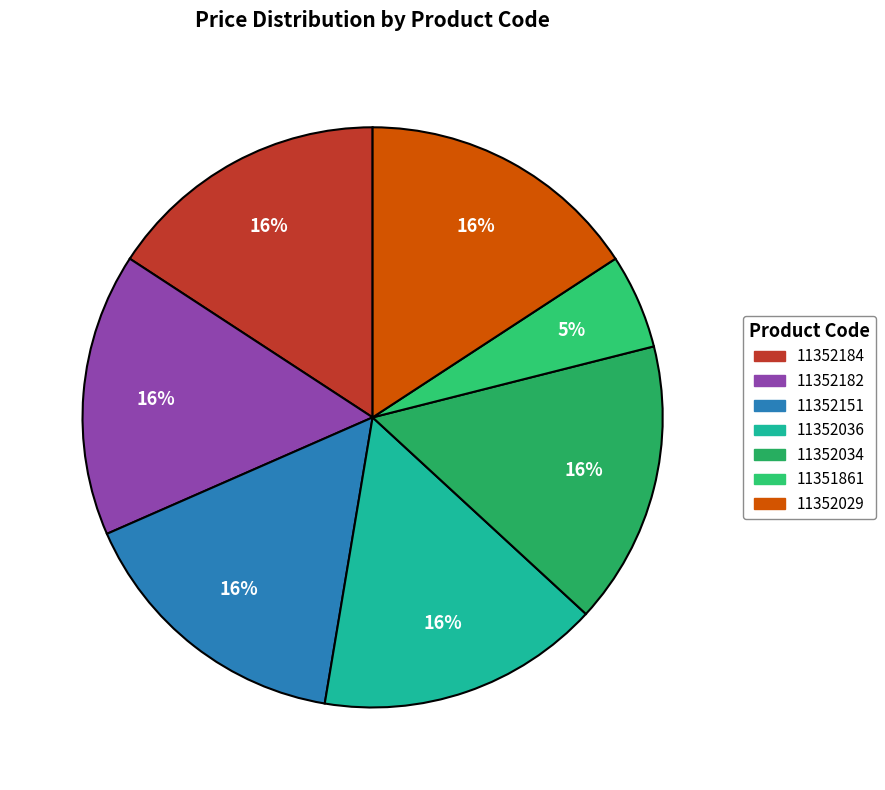

Is it true that 11352151 is 21% of the pie?

False